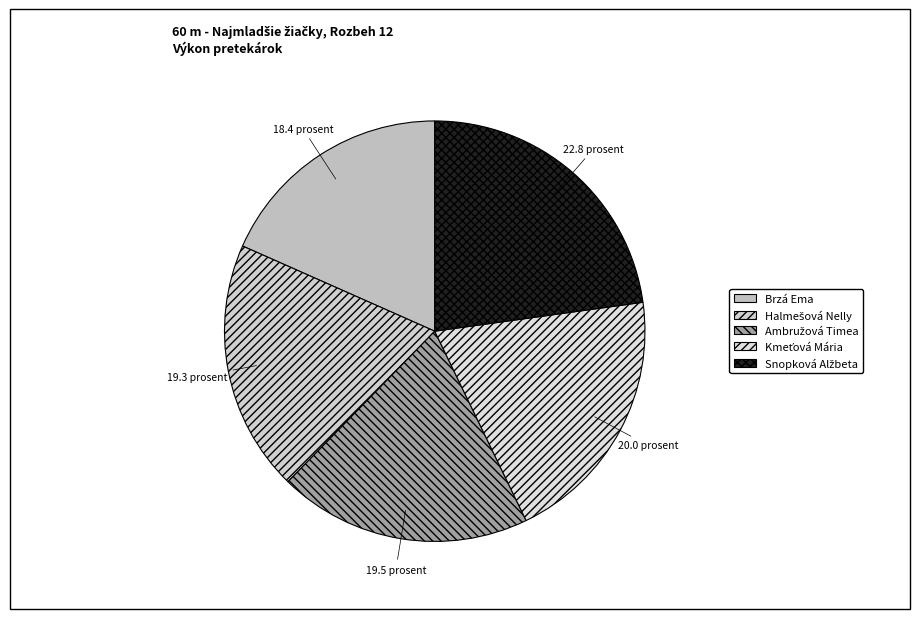

To the nearest percent, what portion does Snopková Alžbeta represent?

23%